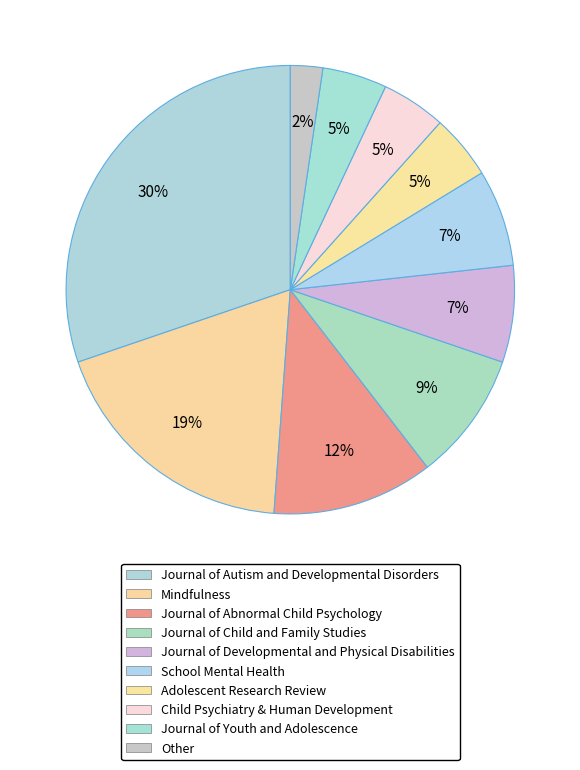

Rank the categories by value from lowest to highest.

Other, Adolescent Research Review, Child Psychiatry & Human Development, Journal of Youth and Adolescence, Journal of Developmental and Physical Disabilities, School Mental Health, Journal of Child and Family Studies, Journal of Abnormal Child Psychology, Mindfulness, Journal of Autism and Developmental Disorders